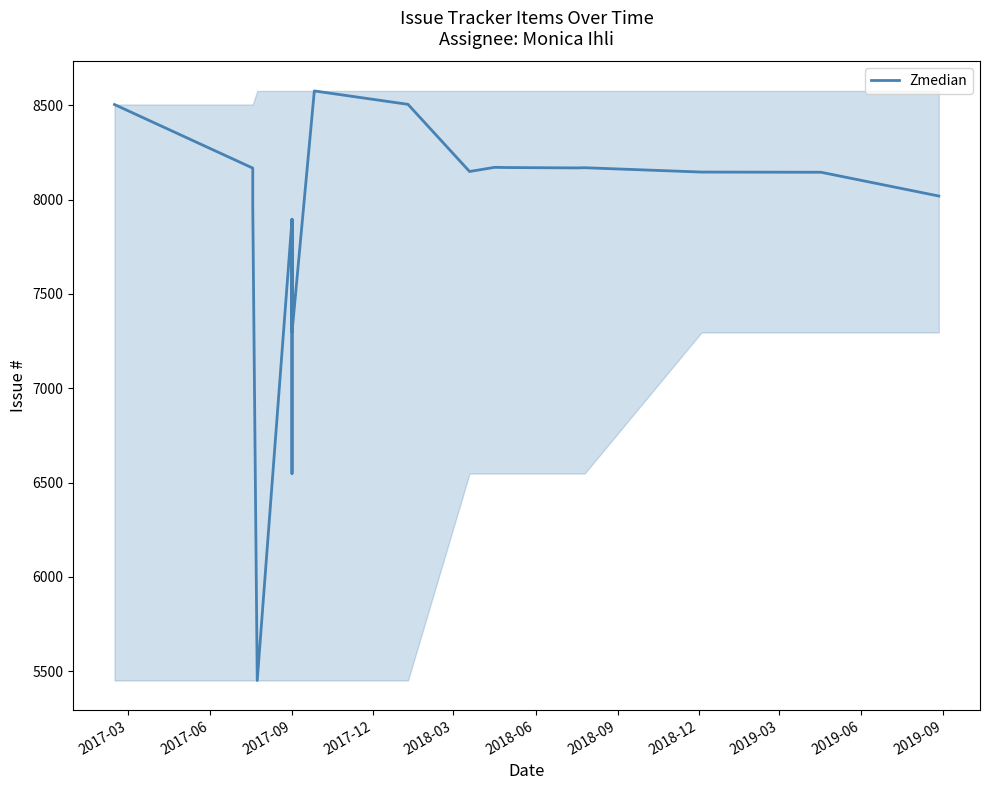

What is the average value?

7886